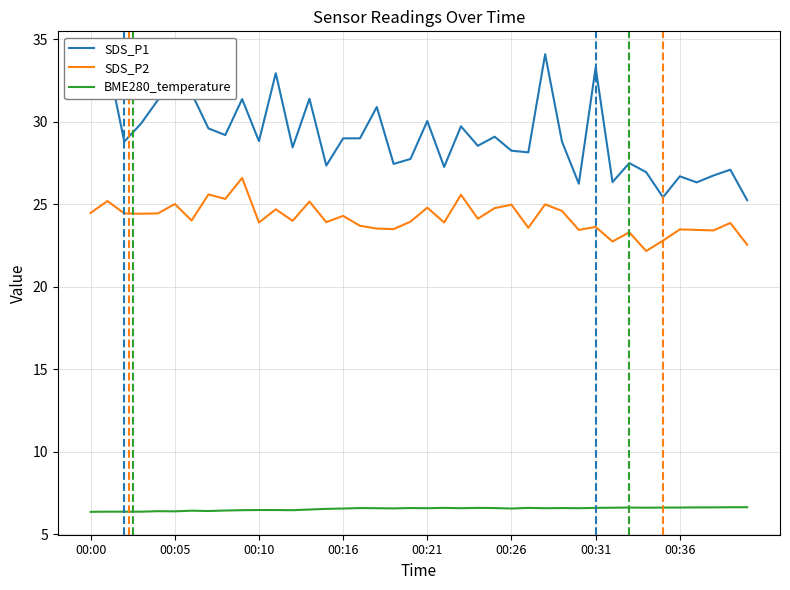

Rank the series by their average value, from lowest to highest.

BME280_temperature, SDS_P2, SDS_P1